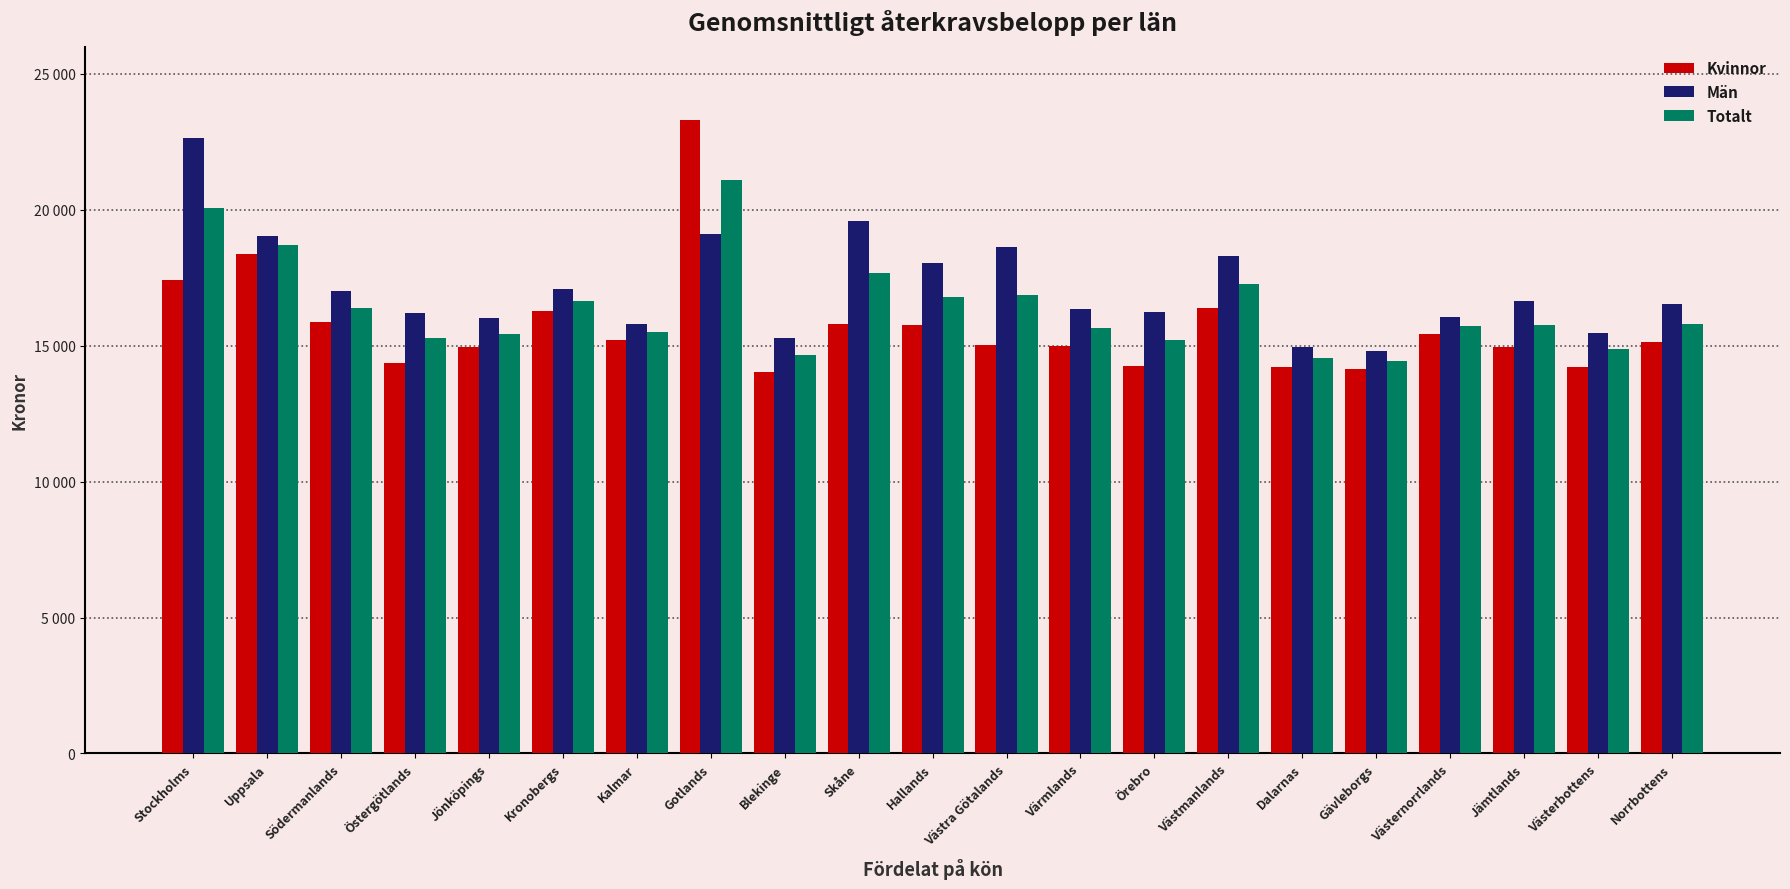

List the series in order of their peak value, highest first.

Kvinnor, Män, Totalt